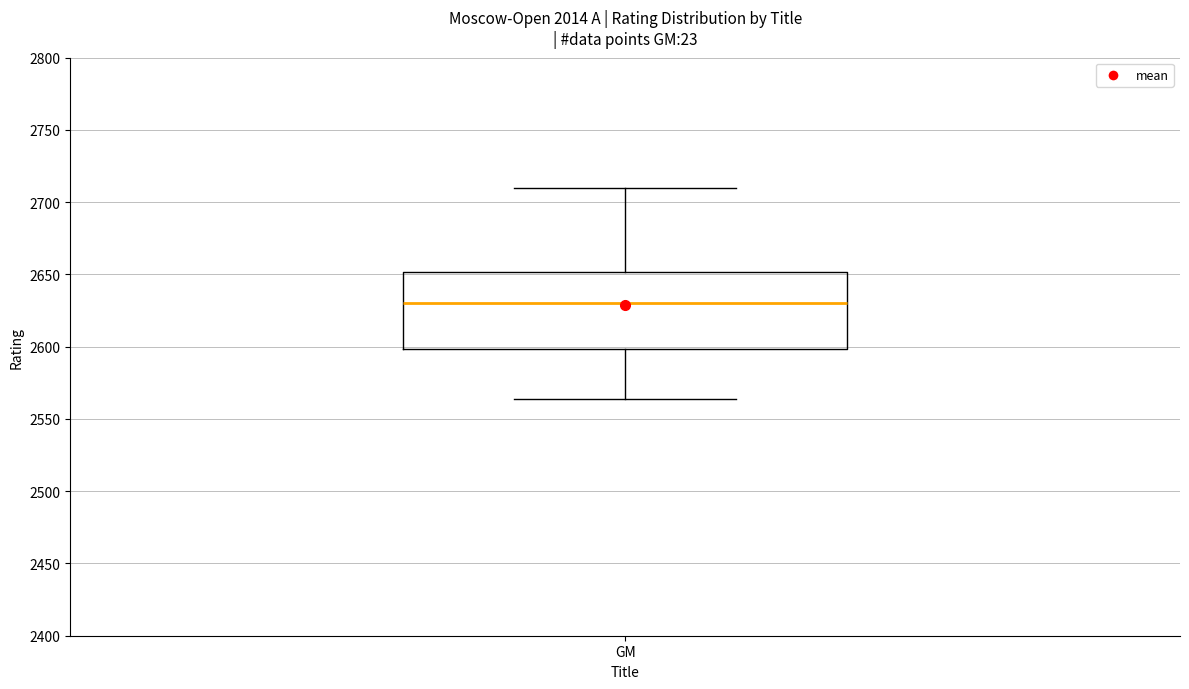

Read this box plot against the y-axis: the position of the median line, the range covered by the box, and the ends of both whiskers. The values are not printed on the chart, so give them approximately, as read against the axis.

median 2630, box 2600 to 2650, whiskers 2565 to 2710